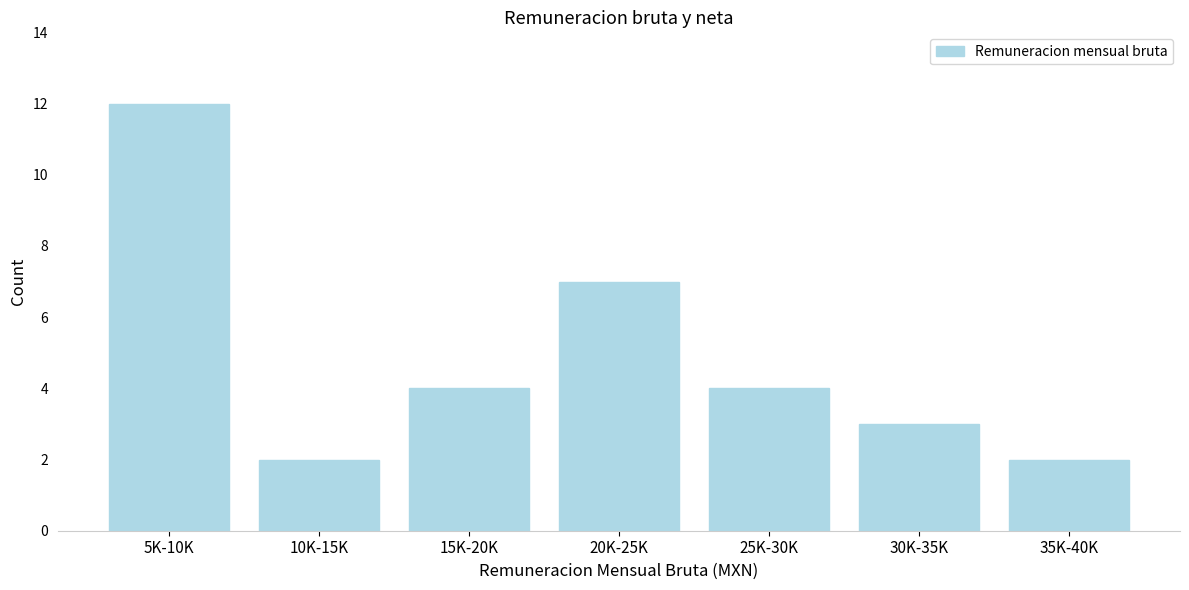

Reading left to right, list all the values displayed in this chart.

12	2	4	7	4	3	2